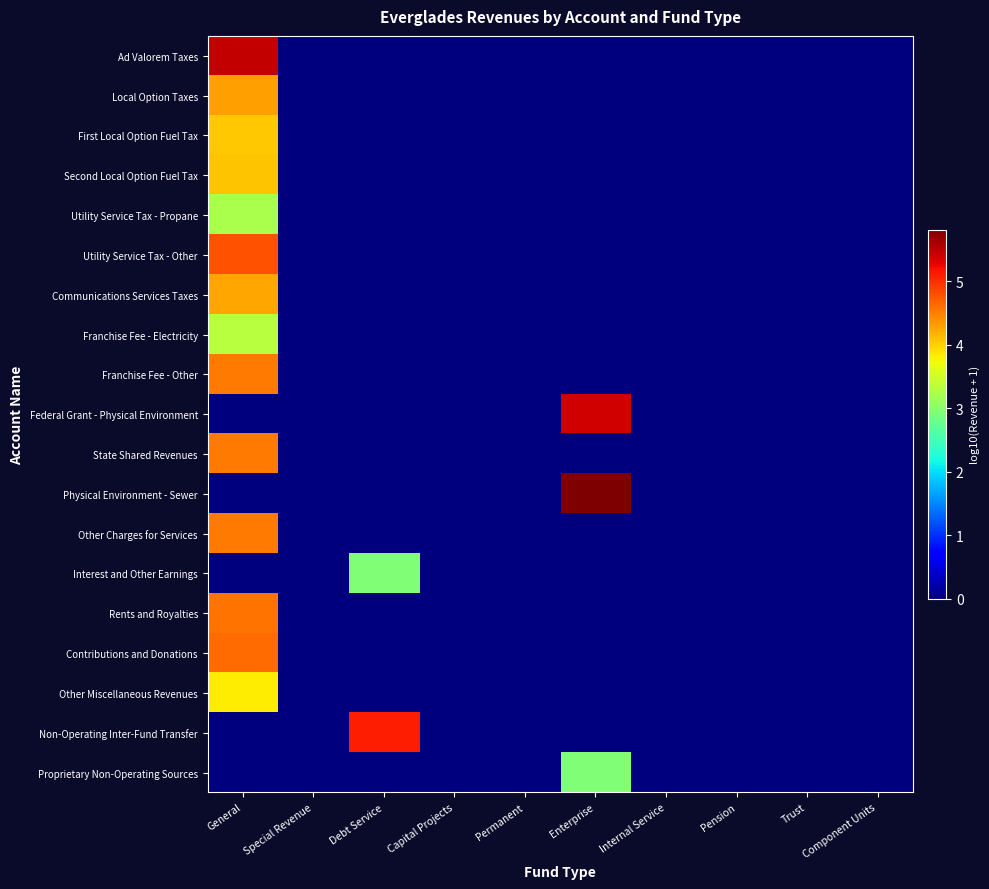

How many distinct data groups are displayed?

19